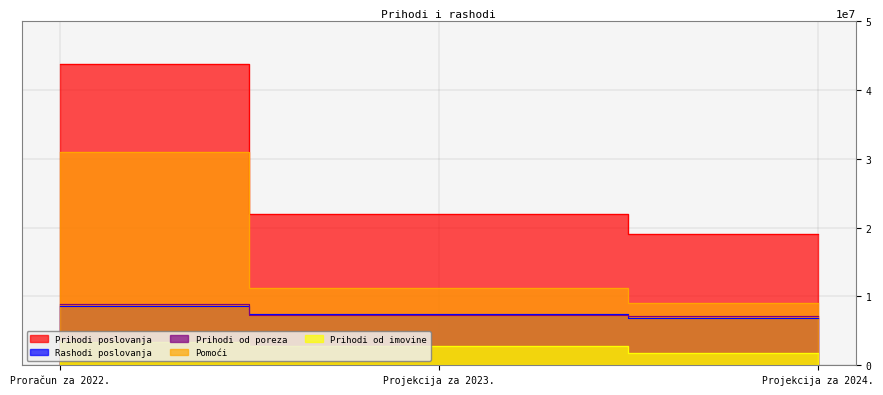

Which series has the largest total across all categories?

Prihodi poslovanja